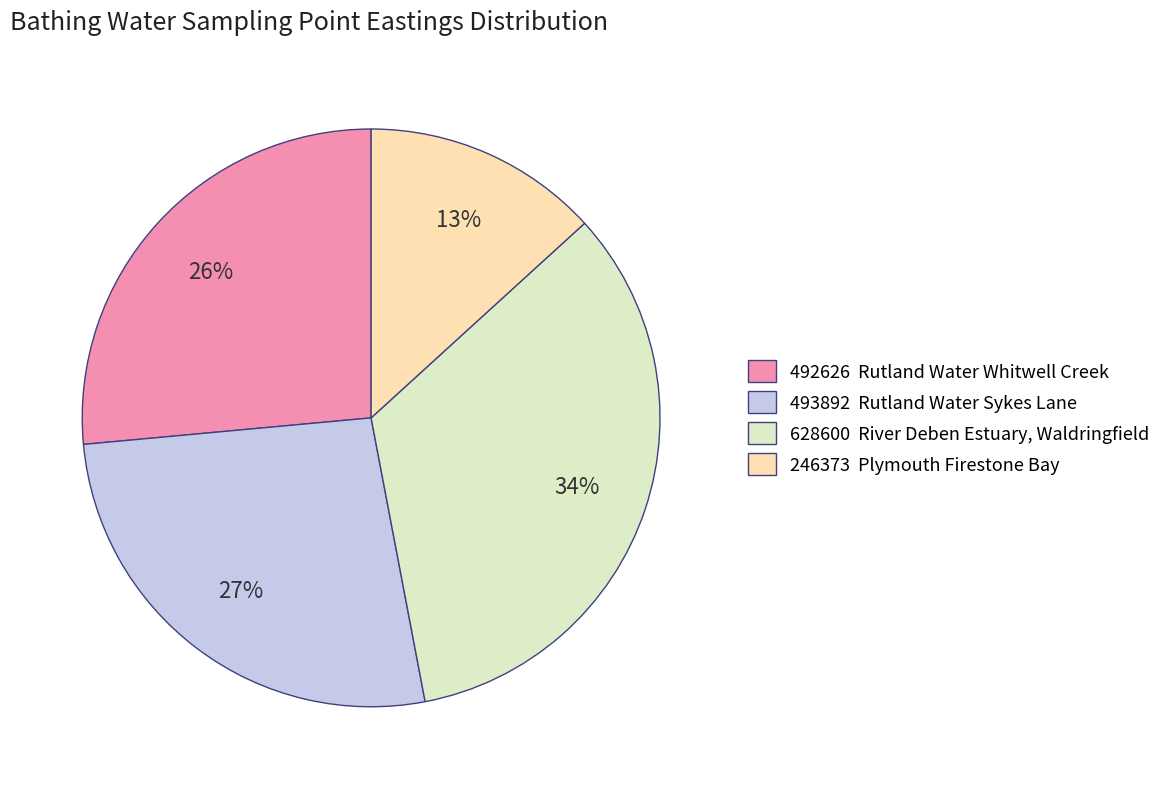

Is 628600 River Deben Estuary, Waldringfield the majority of the pie?

No